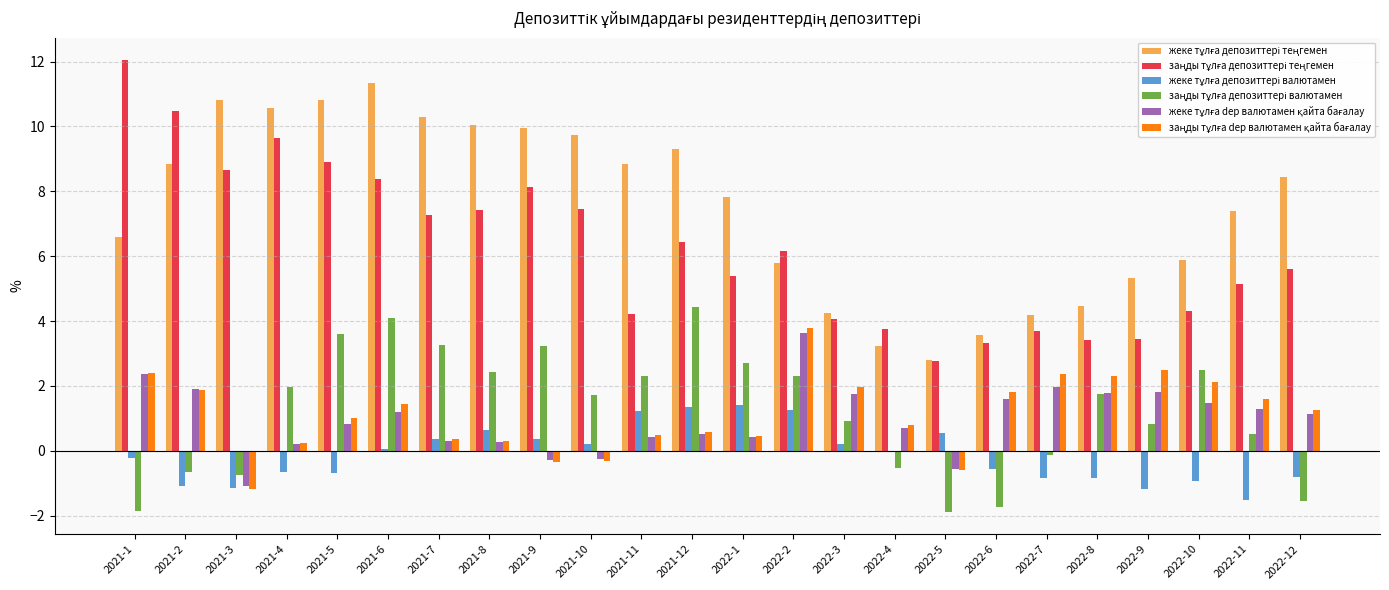

What is the maximum value shown in the chart?

12.0